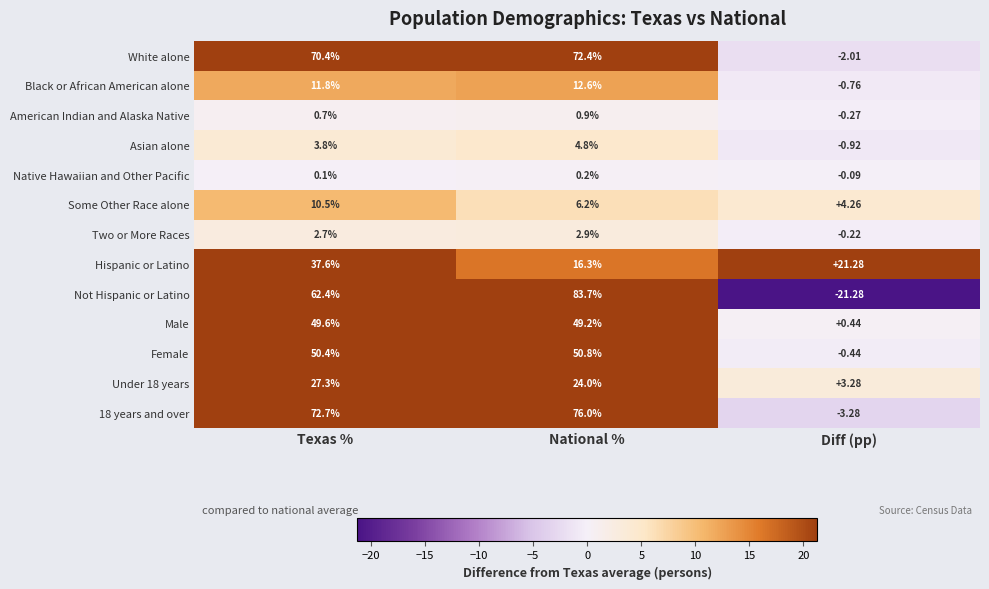

At which label does Black or African American alone first exceed 11?

Texas %